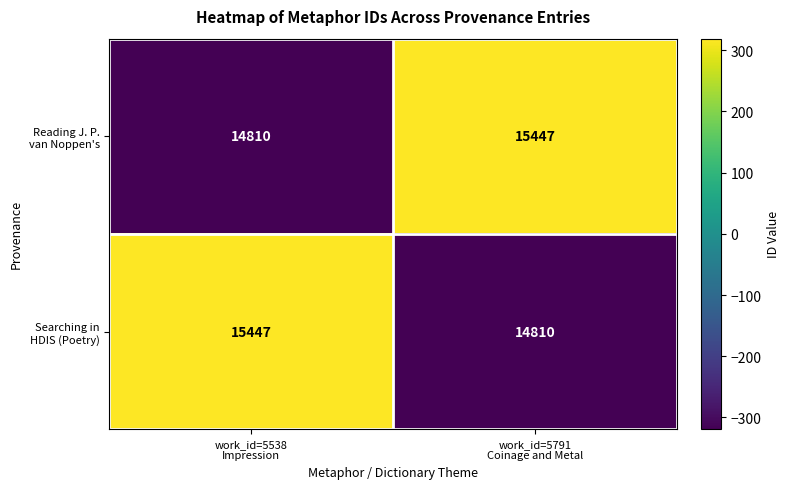

What is the maximum value shown in the chart?

15447